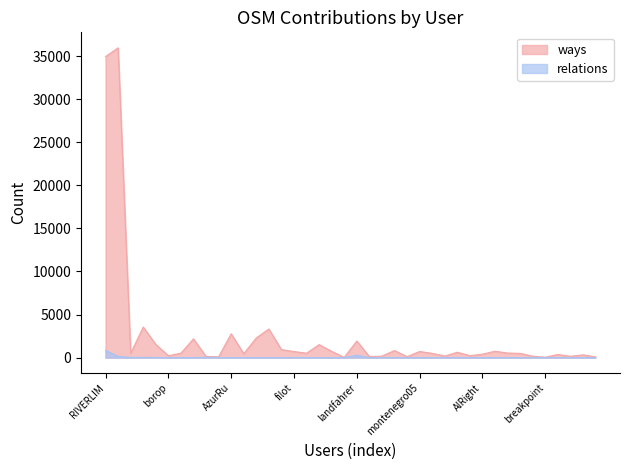

Is it true that ways equals 178 at RFuser11?

True